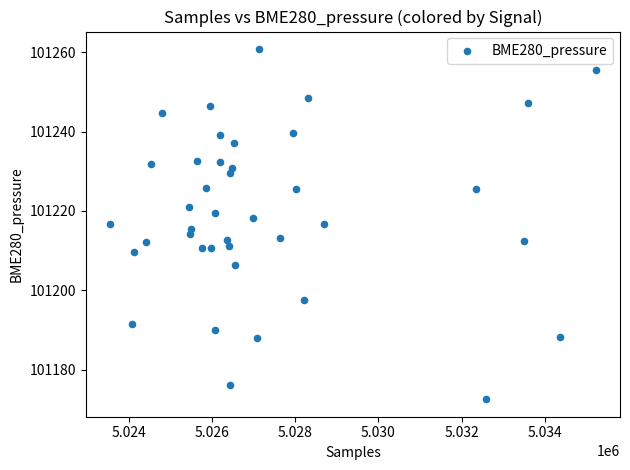

Count the number of points in this scatter plot.

40